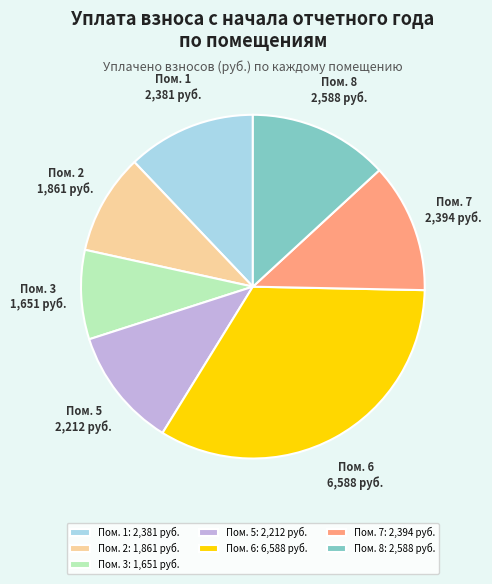

The Пом. 8: 2,588 руб. slice represents 13% of the pie. True or false?

True